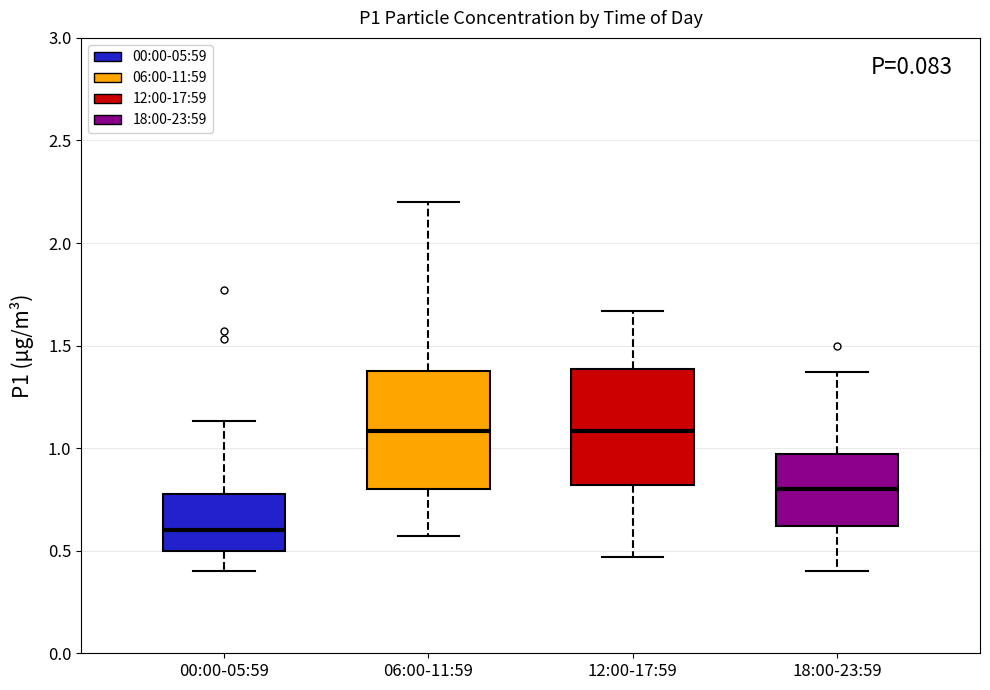

Where does the lower whisker of the box for 06:00-11:59 end on the y-axis? The values are not printed on the chart, so give them approximately, as read against the axis.

0.55